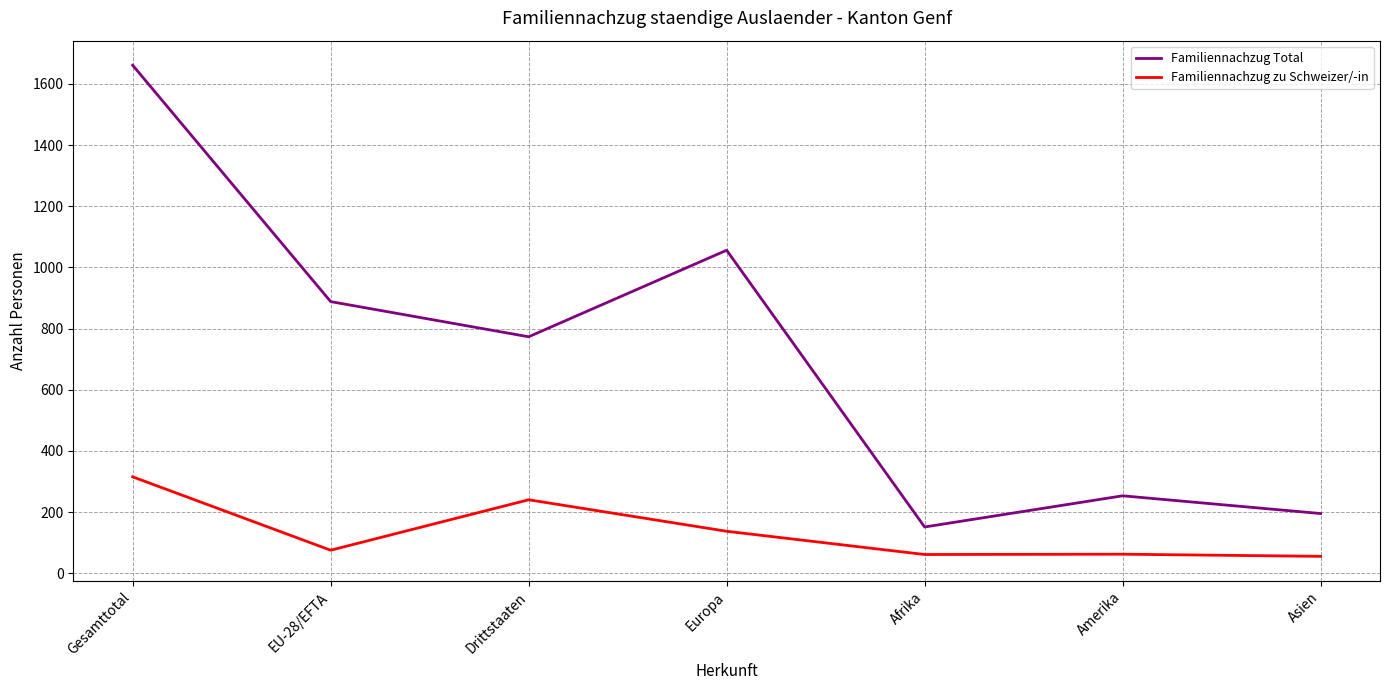

What is the difference between the maximum and minimum values in the Familiennachzug zu Schweizer/-in series?

260